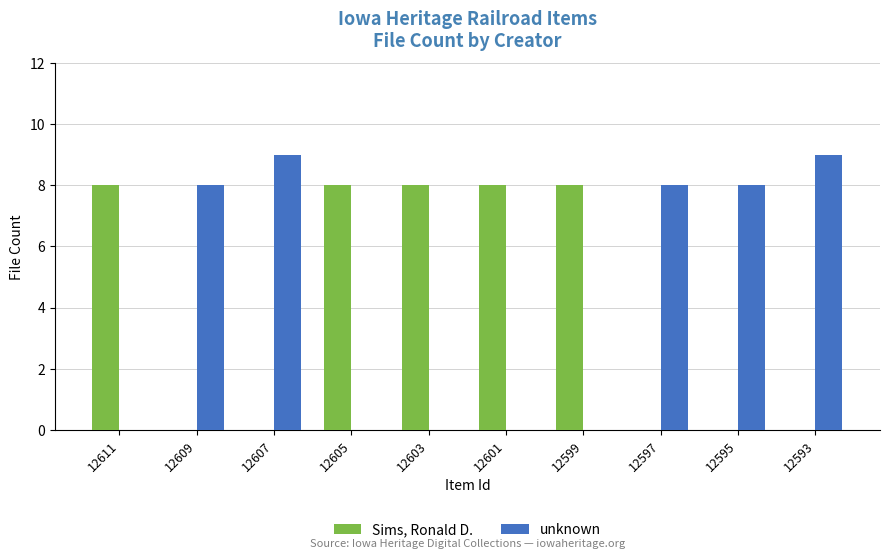

What is the greatest value displayed?

9